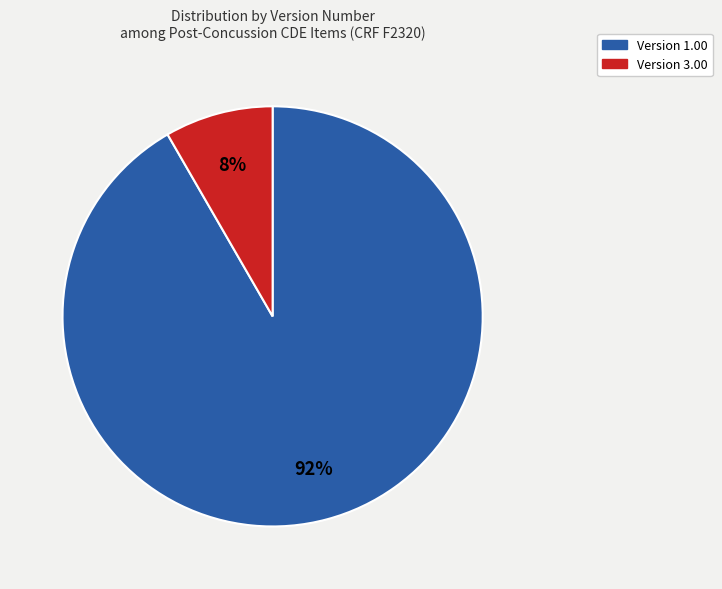

To the nearest percent, what is the average slice percentage?

50%